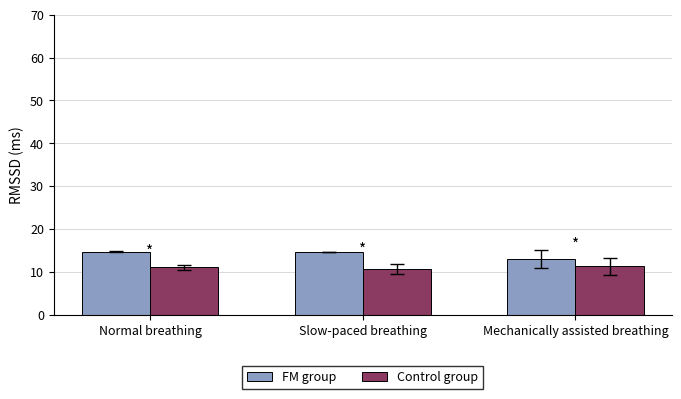

What is the greatest value displayed?

14.7